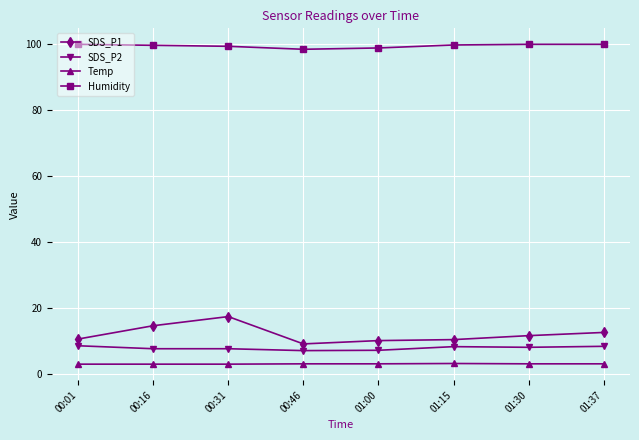

The Humidity series shows 99.6 at 00:16. True or false?

True